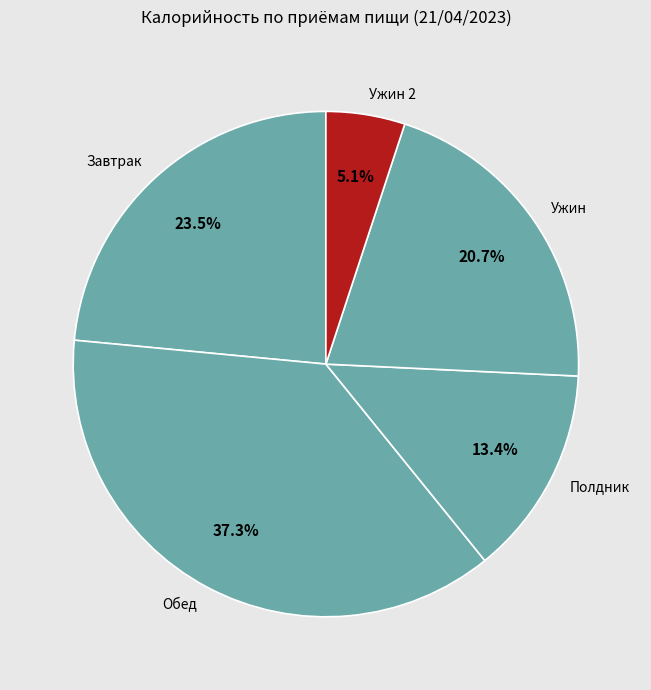

Is there a majority slice in this chart?

No